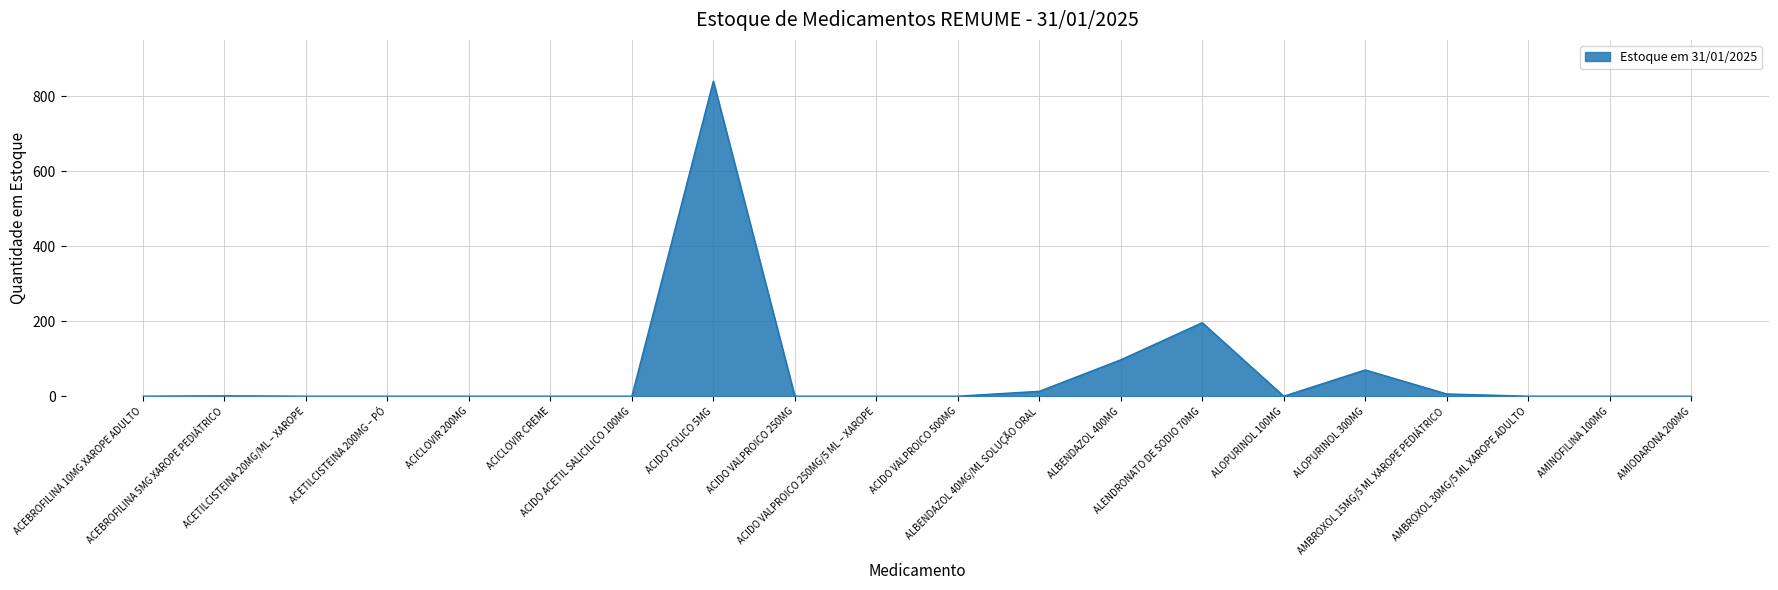

Where is the first local maximum?

ACEBROFILINA 5MG XAROPE PEDIÁTRICO